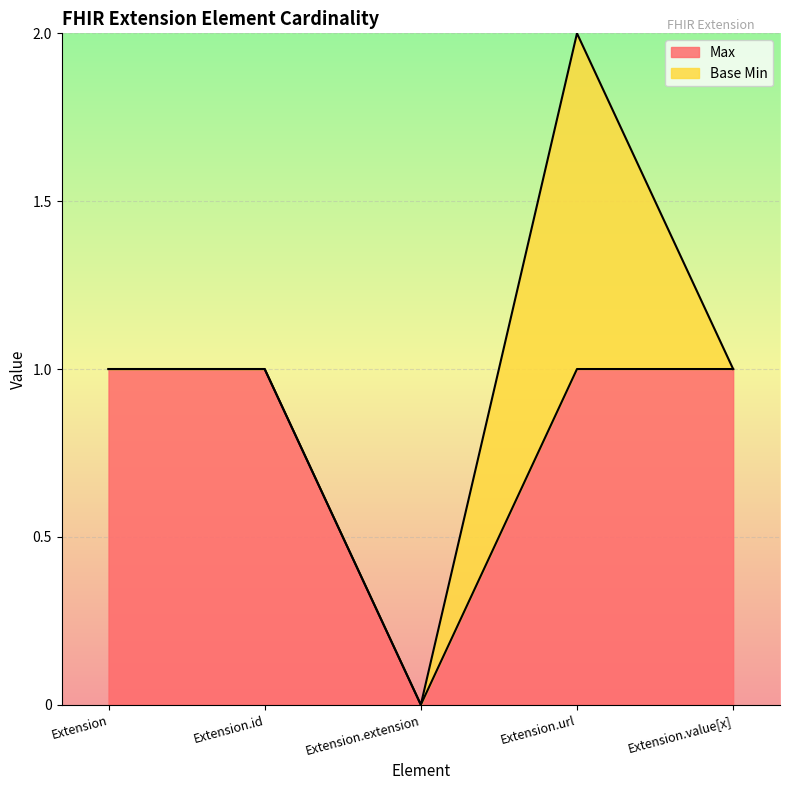

List the labels in order of value, smallest first.

Extension.extension, Extension, Extension.id, Extension.url, Extension.value[x]